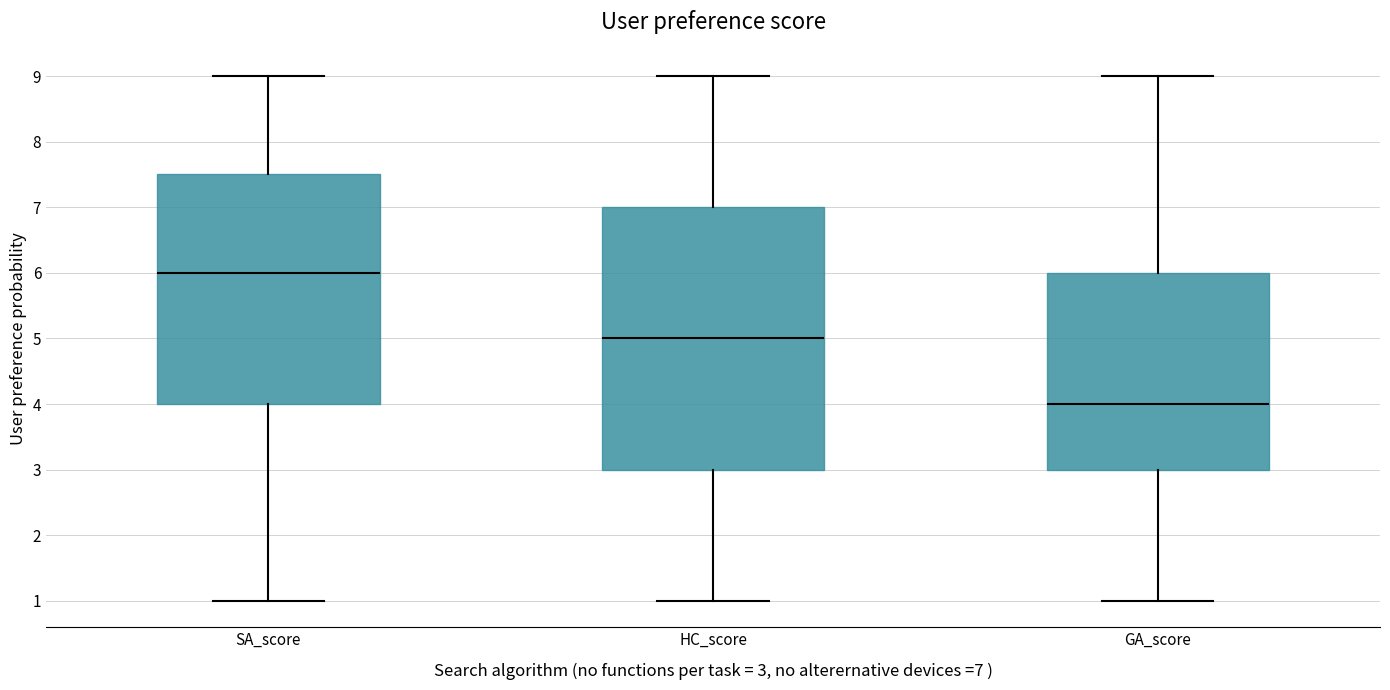

Which box's median line is the highest?

SA_score